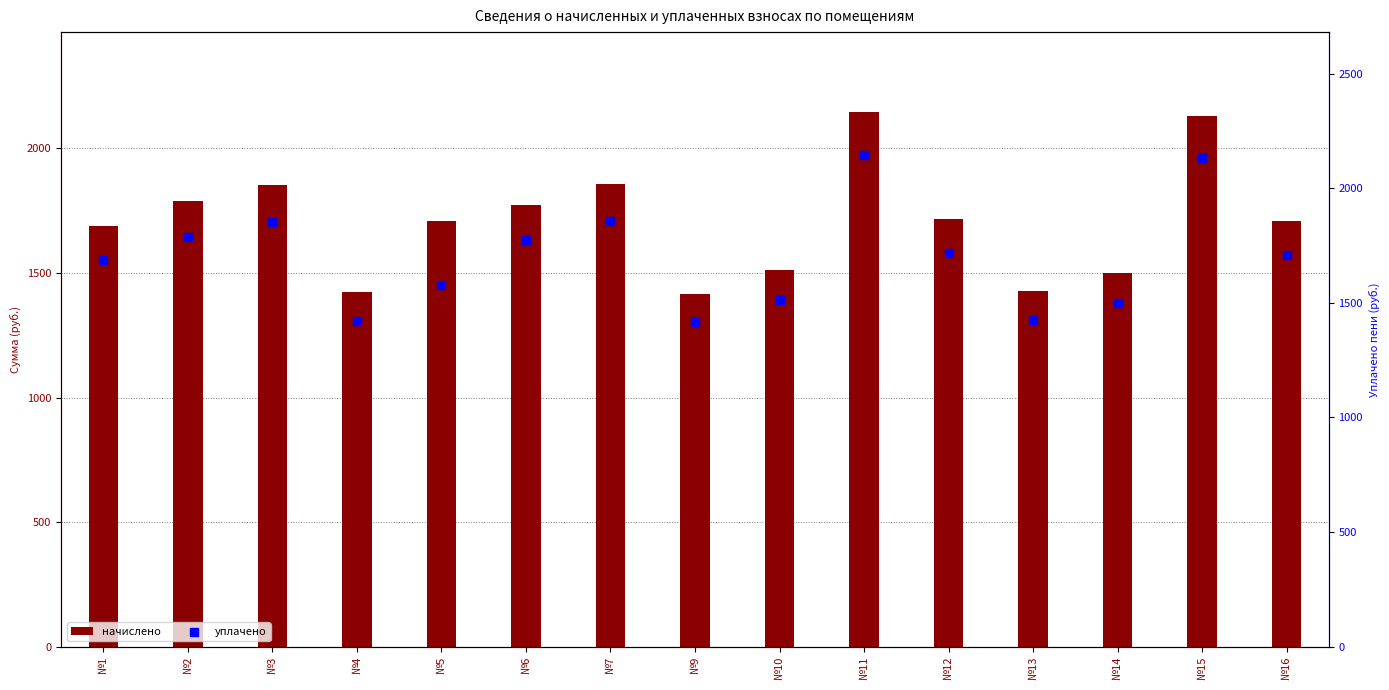

At how many categories does at least one series exceed 1601?

10